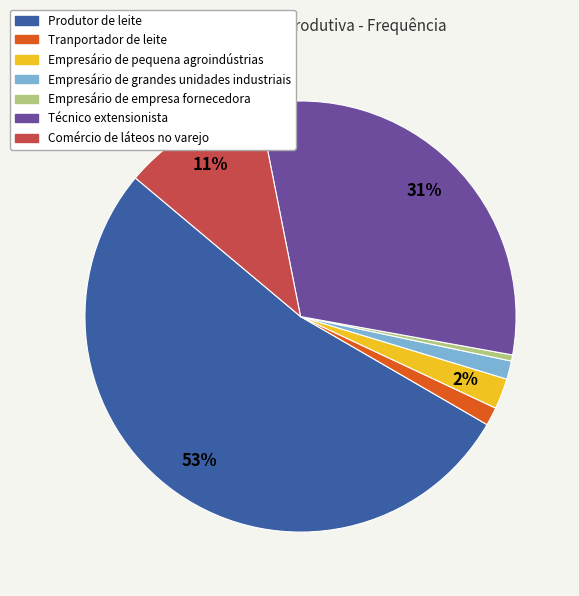

Which has a higher value, Empresário de empresa fornecedora or Comércio de láteos no varejo?

Comércio de láteos no varejo